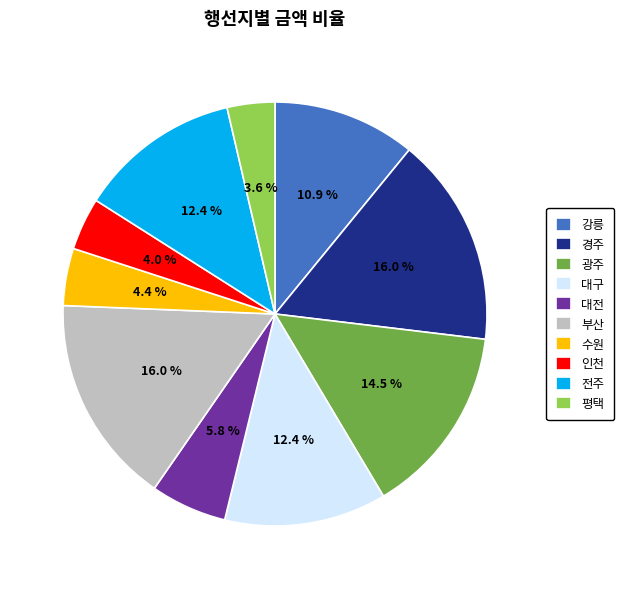

Does any single category account for the majority?

No